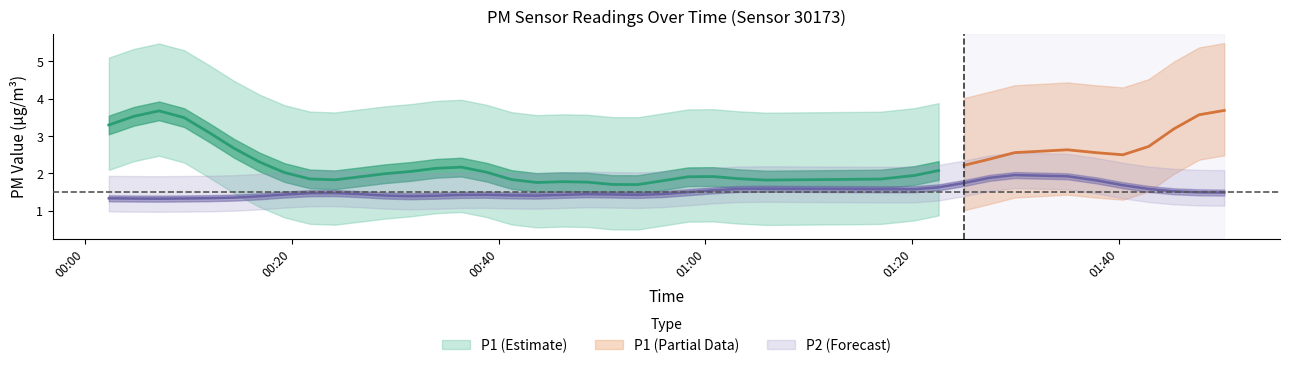

True or false: P1 and P2 intersect in this chart.

False